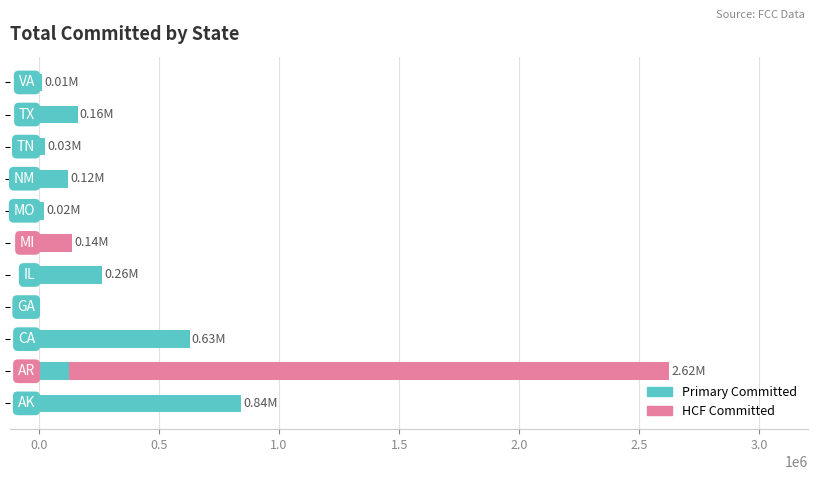

What is the sum of all Primary Committed values?

2208094.5